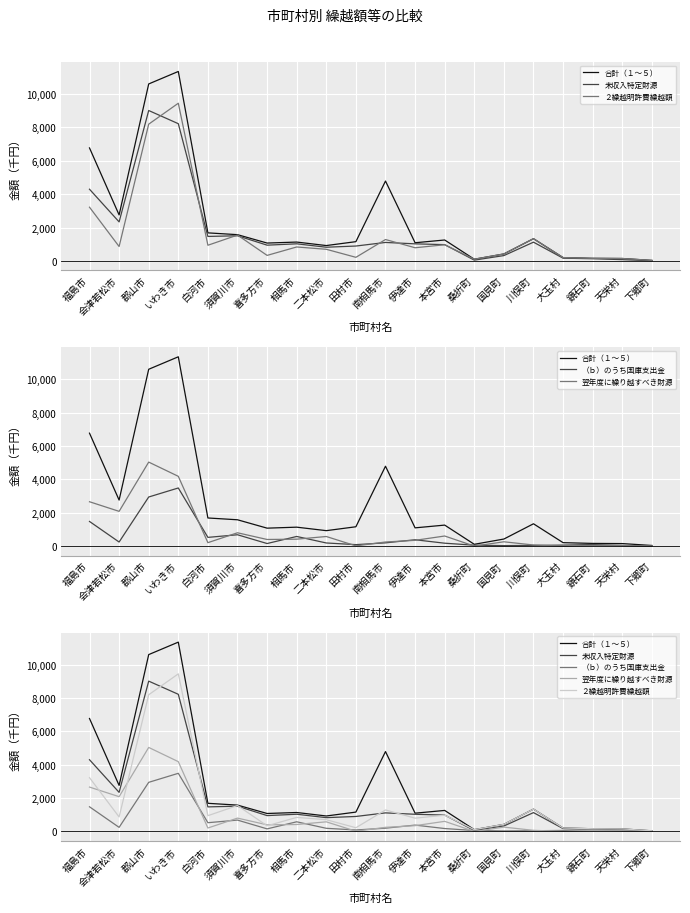

Which series changed the most between 田村市 and 国見町?

合計（１～５）